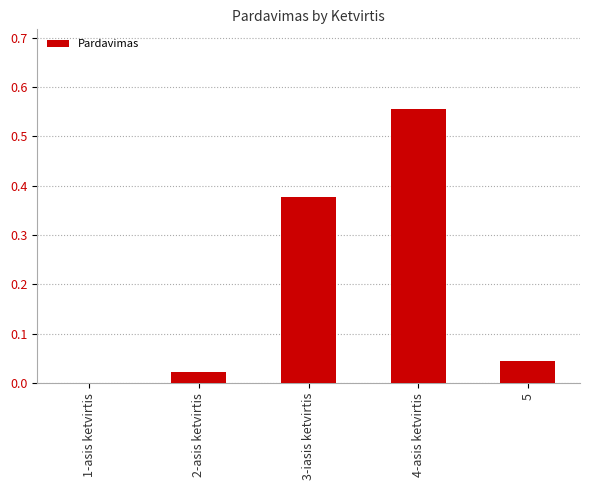

Which label corresponds to the largest value in the chart?

4-asis ketvirtis